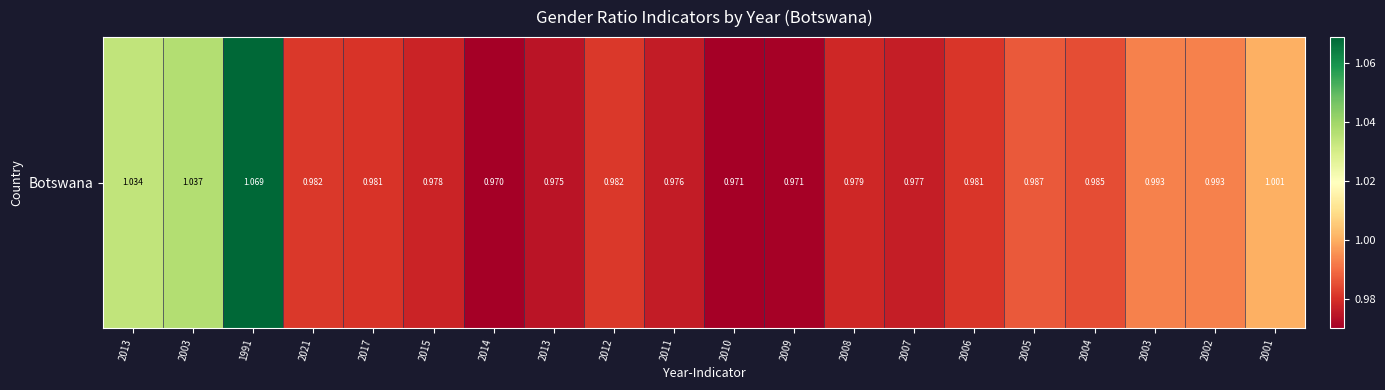

Which label corresponds to the smallest value in the chart?

2014